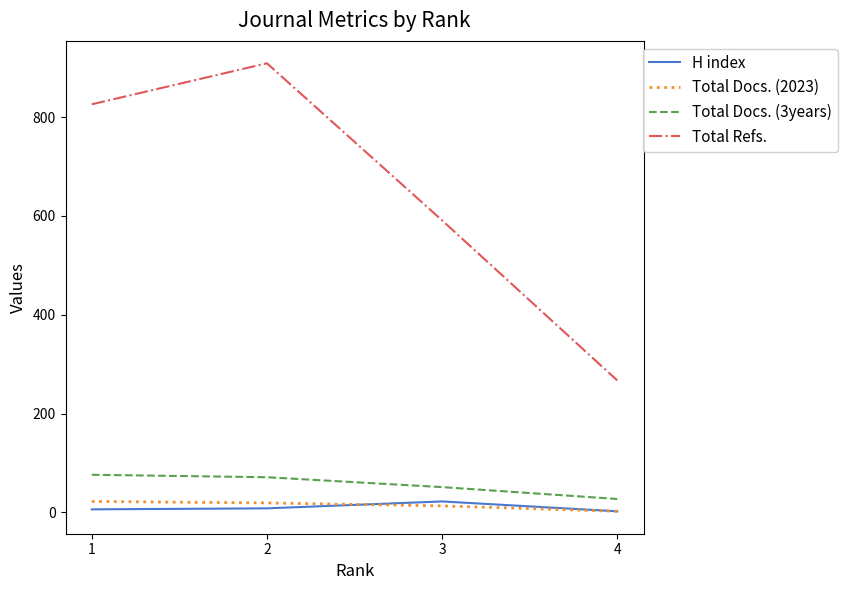

Is the value of Total Refs. at 1 greater than the value of Total Docs. (3years) at 1?

Yes